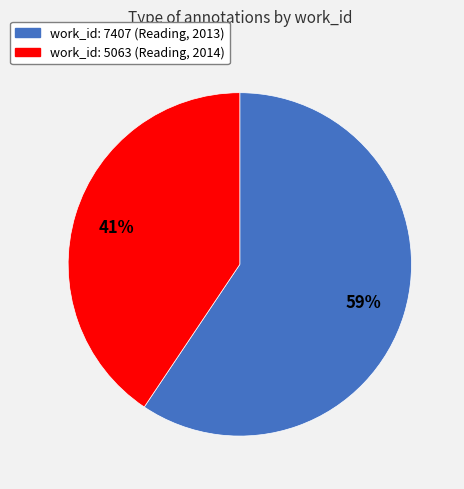

Which category has the biggest portion of the pie?

work_id: 7407 (Reading, 2013)